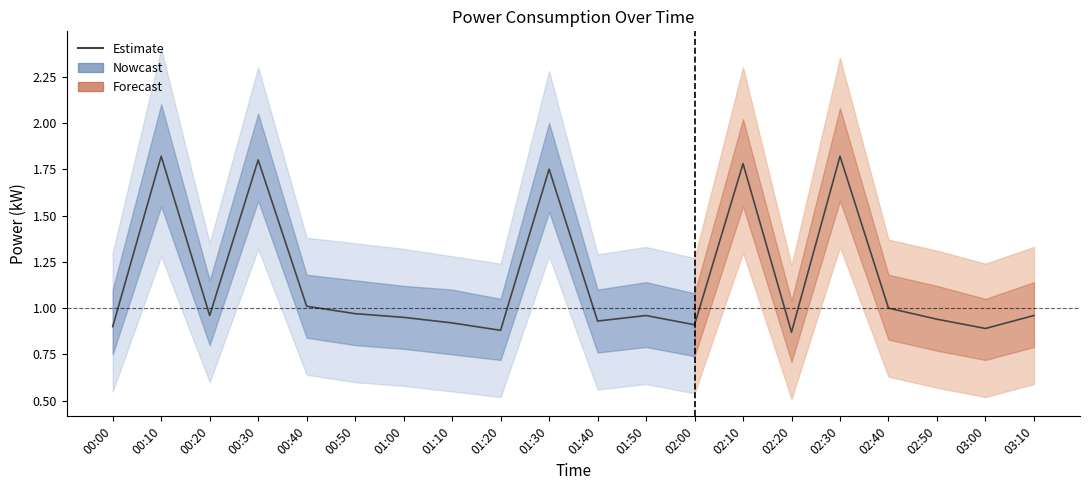

What is the sum of all values?

23.0